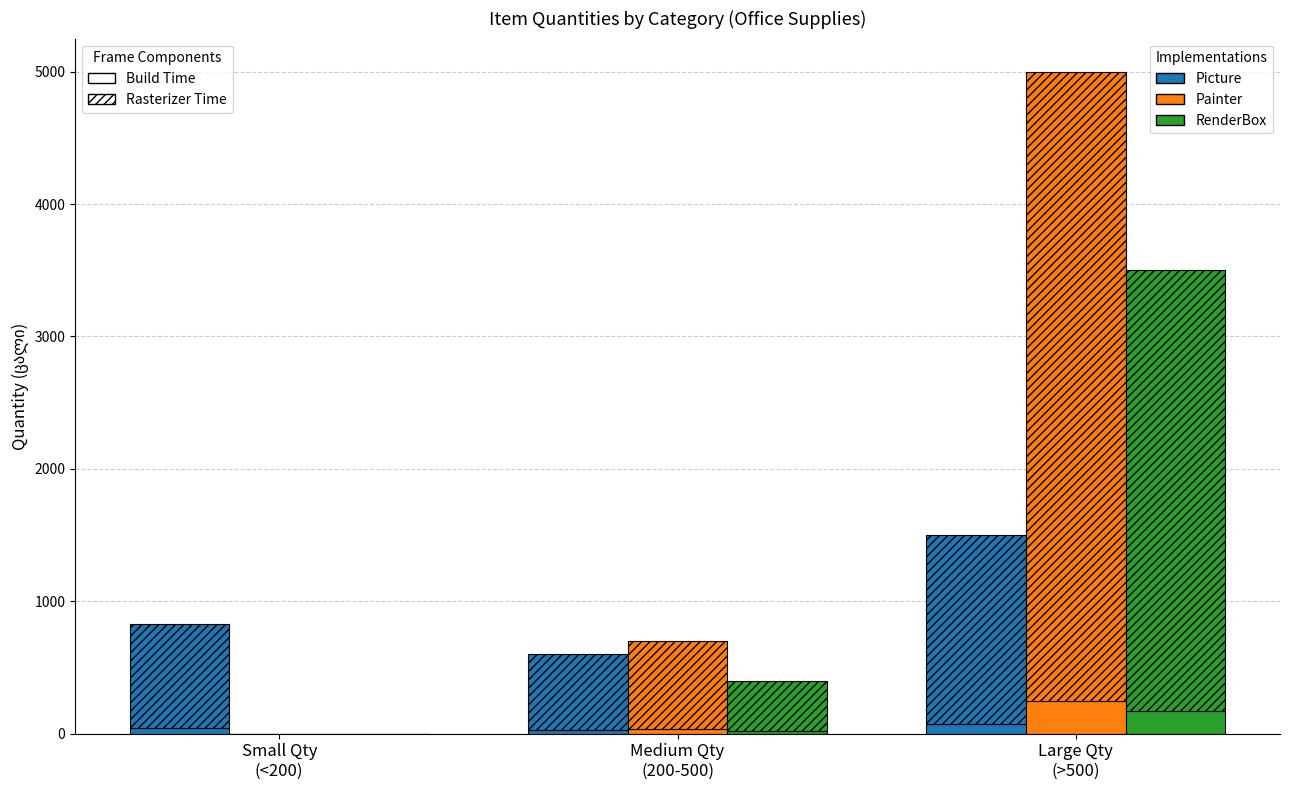

Rank the categories by Painter value from lowest to highest.

Small Qty
(<200), Medium Qty
(200-500), Large Qty
(>500)